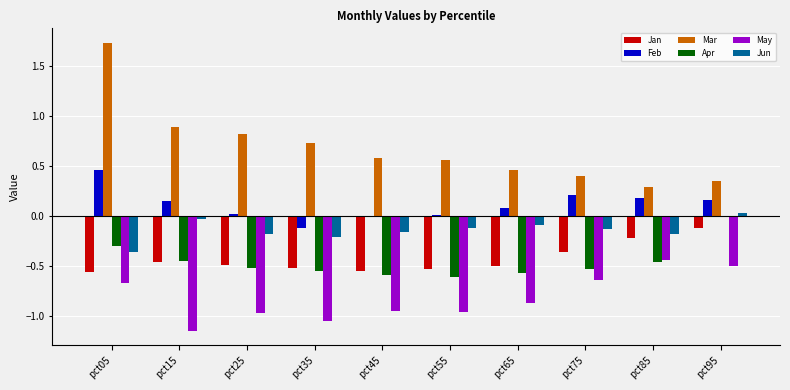

What is the sum of all Mar values?

6.9